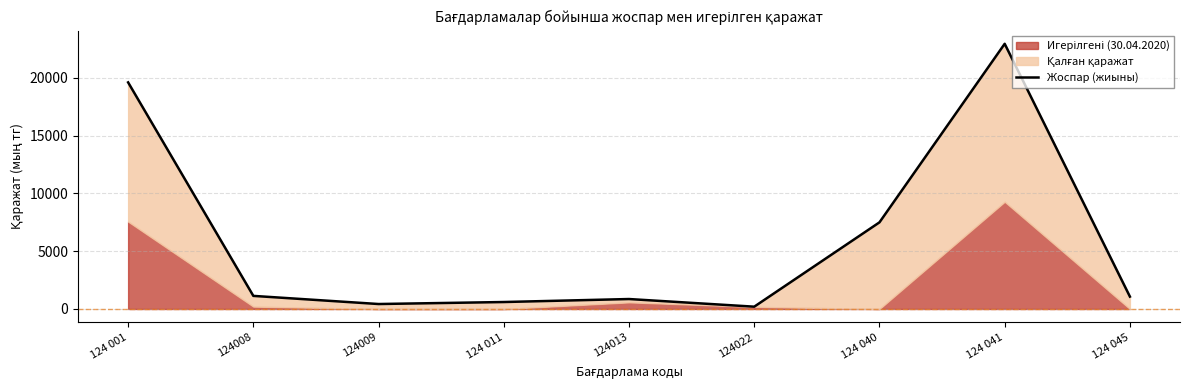

What is the difference between the second highest and second lowest values?

19186